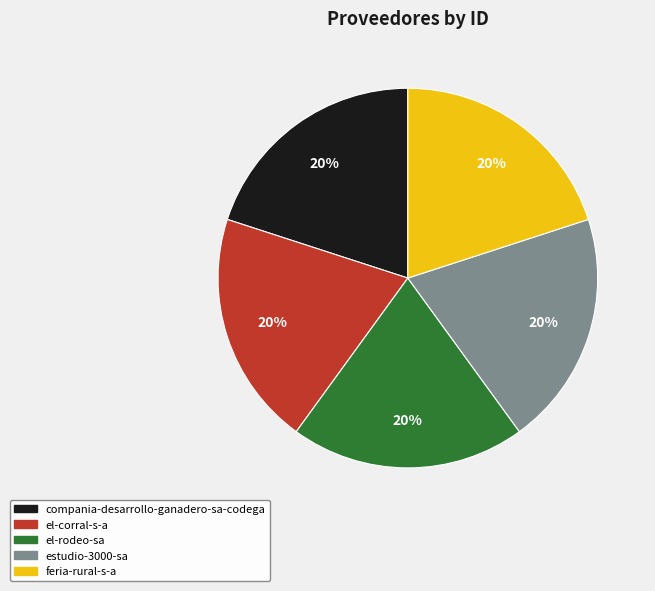

Is it true that estudio-3000-sa is 11% of the pie?

False